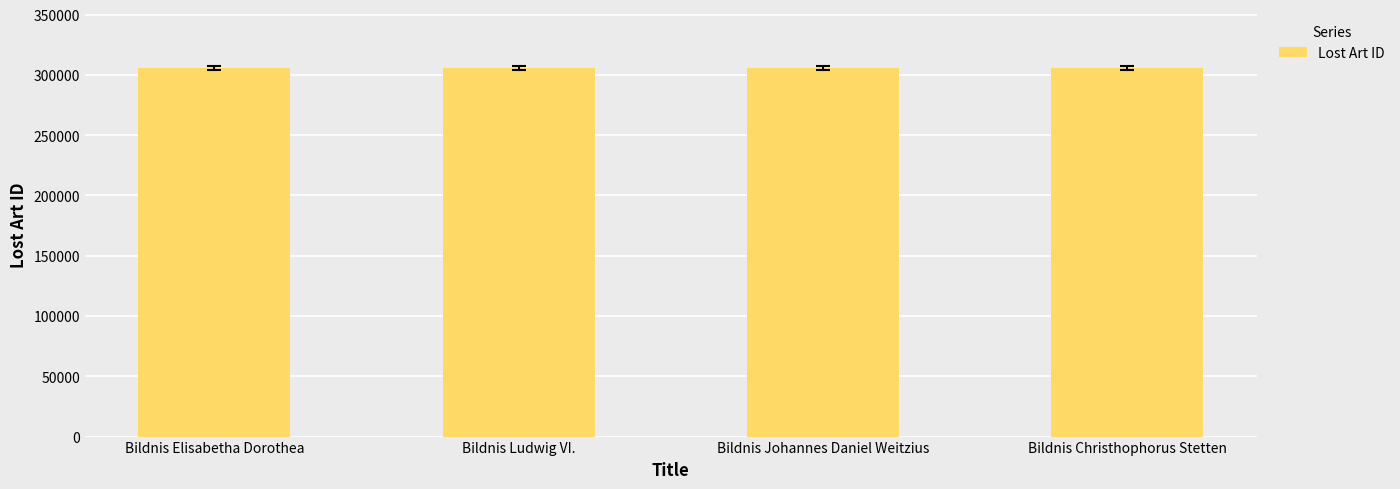

What is the difference between the values at Bildnis Christhophorus Stetten and Bildnis Ludwig VI.?

26